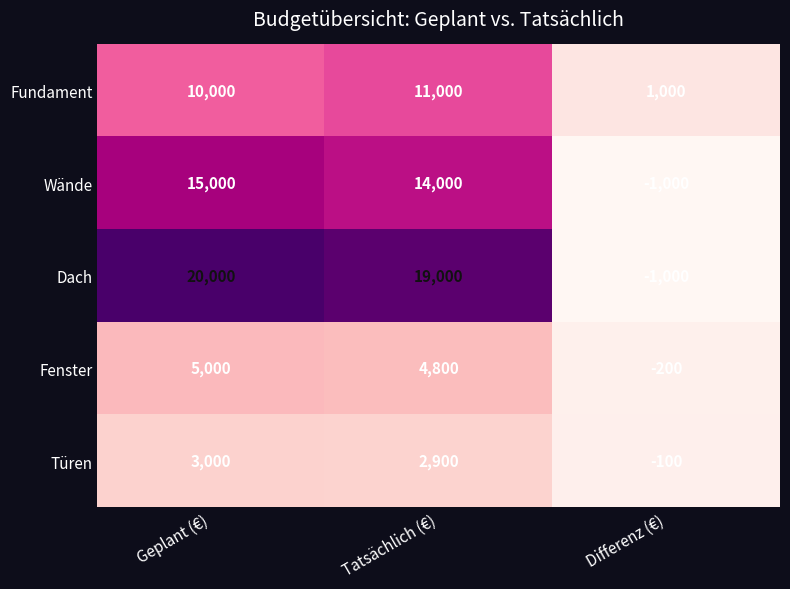

Which series has the largest range (max minus min)?

Dach